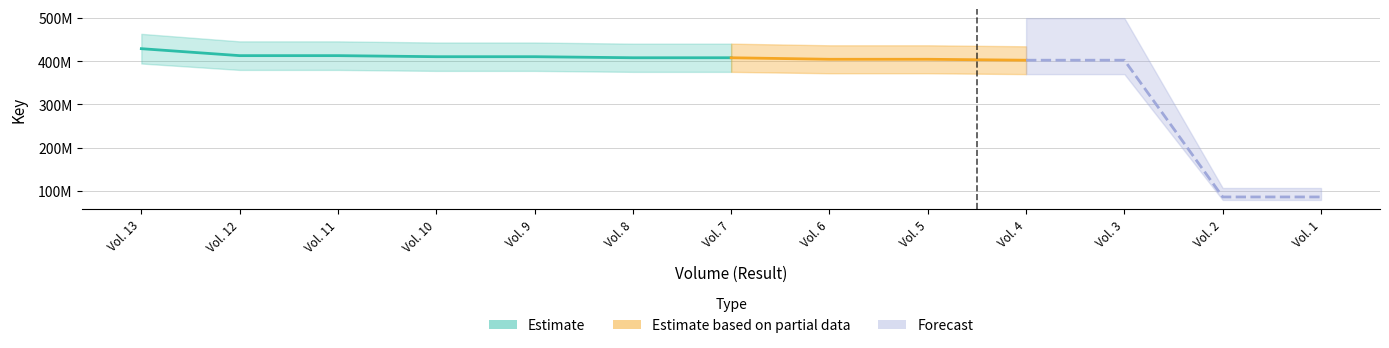

The chart shows a value of 410096628 at Vol. 9. True or false?

True